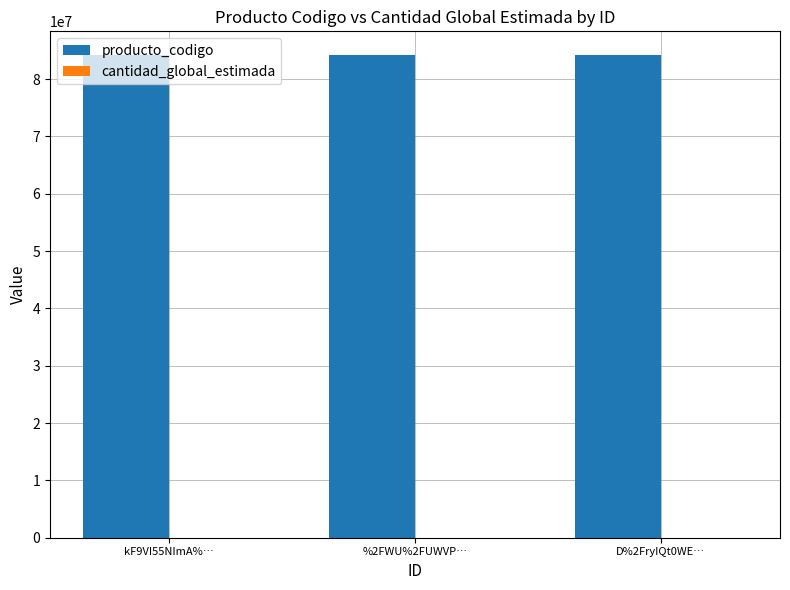

How many data points does each series have?

3